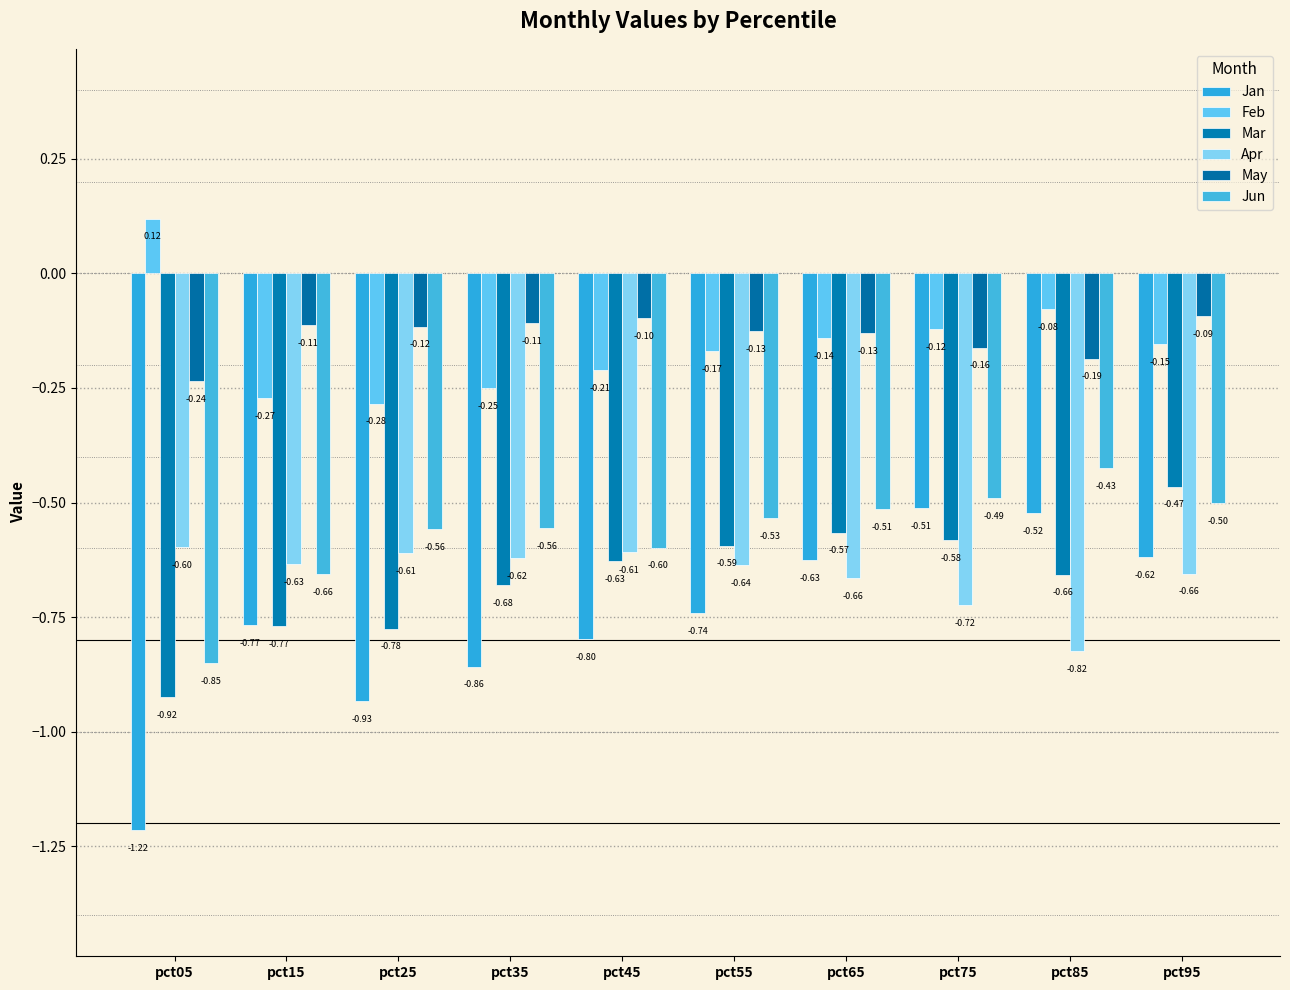

Reading left to right, list all the values displayed in this chart.

Jan: -1.2	-0.8	-0.9	-0.9	-0.8	-0.7	-0.6	-0.5	-0.5	-0.6
Feb: 0.1	-0.3	-0.3	-0.3	-0.2	-0.2	-0.1	-0.1	-0.1	-0.2
Mar: -0.9	-0.8	-0.8	-0.7	-0.6	-0.6	-0.6	-0.6	-0.7	-0.5
Apr: -0.6	-0.6	-0.6	-0.6	-0.6	-0.6	-0.7	-0.7	-0.8	-0.7
May: -0.2	-0.1	-0.1	-0.1	-0.1	-0.1	-0.1	-0.2	-0.2	-0.1
Jun: -0.9	-0.7	-0.6	-0.6	-0.6	-0.5	-0.5	-0.5	-0.4	-0.5